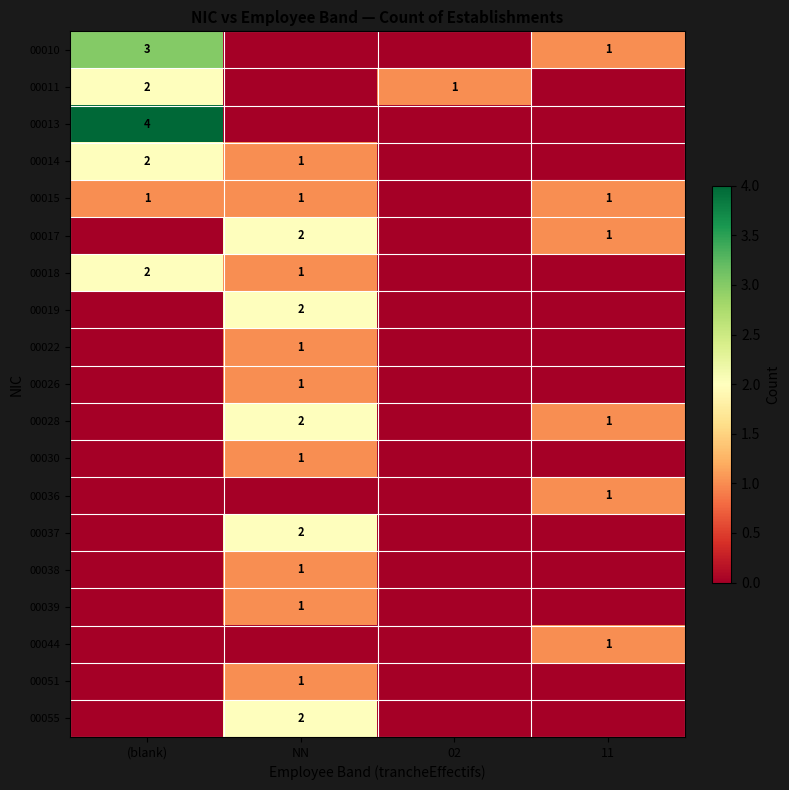

Is it true that 00037 equals 2 at NN?

True